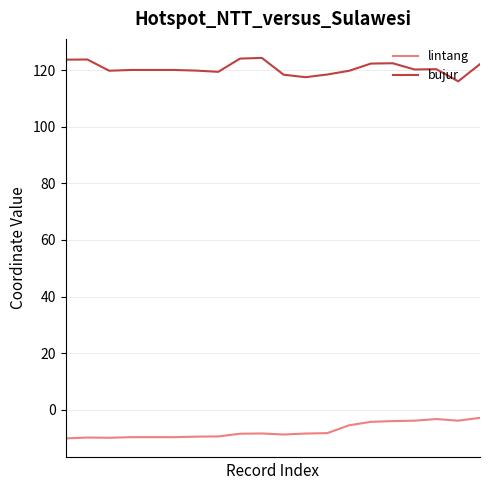

What is the difference between the maximum and minimum values in the lintang series?

7.3